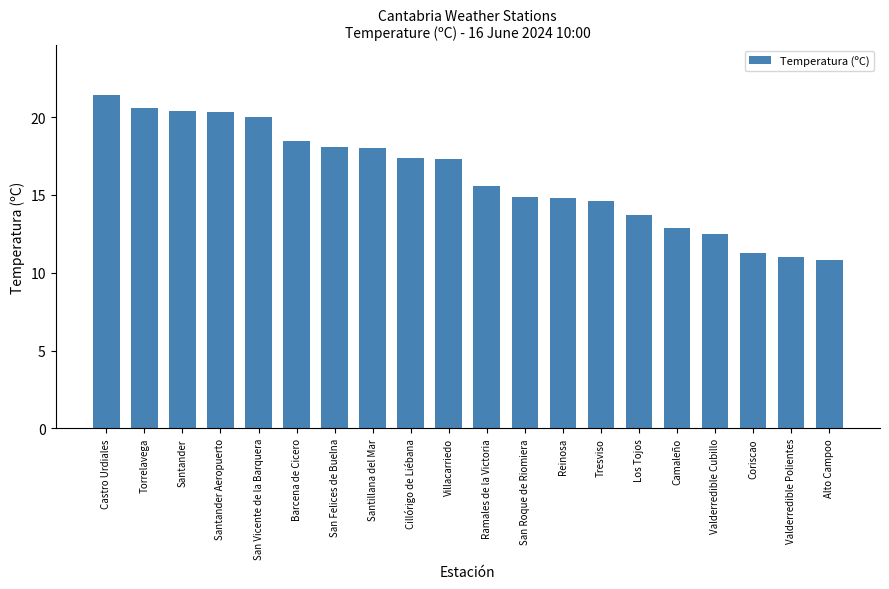

What is the difference between the maximum and minimum values?

10.6